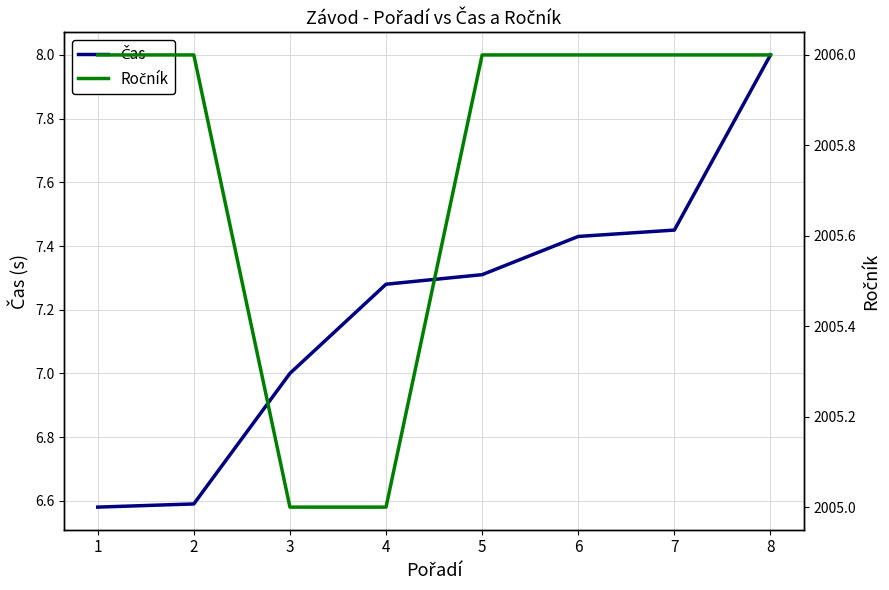

What is the difference between the maximum and minimum values in the Ročník series?

1.0